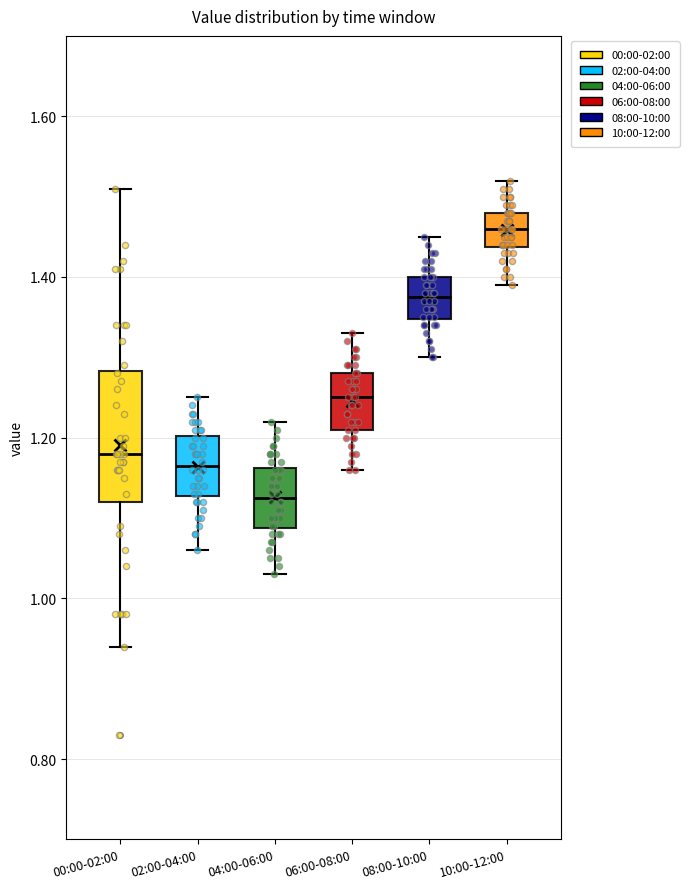

Where does the lower whisker of the box for 00:00-02:00 end on the y-axis? The values are not printed on the chart, so give them approximately, as read against the axis.

0.94